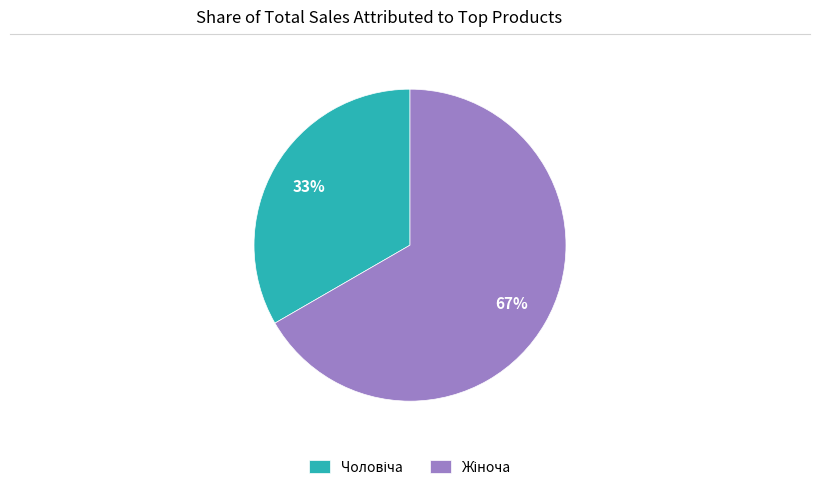

How many slices are in this pie chart?

2